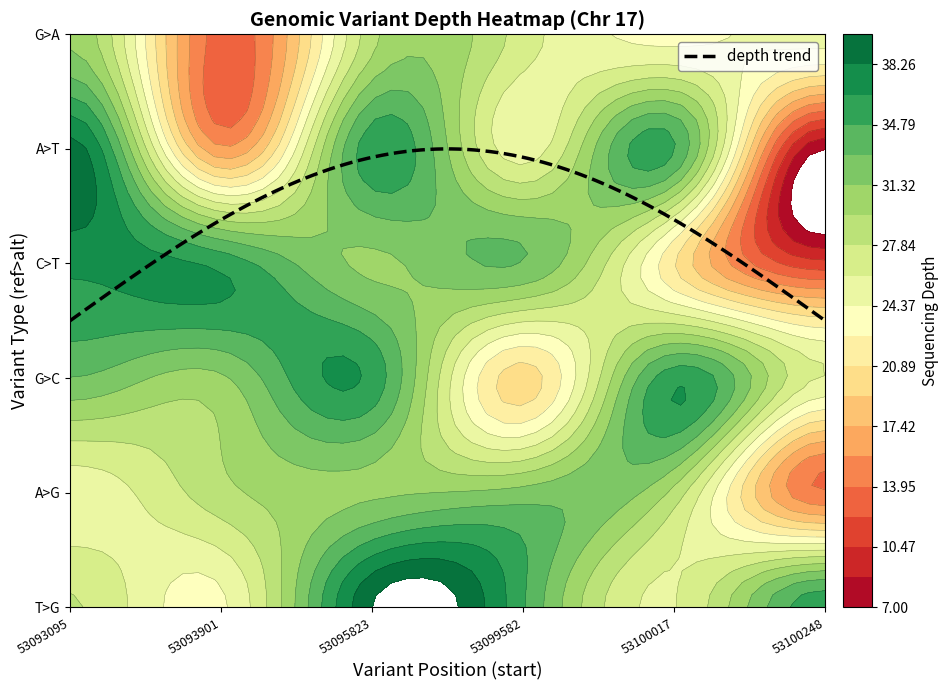

Reading left to right, extract all data points from this chart.

T>G: 53093095=28	53093901=24	53095823=40	53099582=35	53100017=26	53100248=36
A>G: 53093095=25	53093901=29	53095823=31	53099582=32	53100017=29	53100248=14
G>C: 53093095=33	53093901=31	53095823=36	53099582=20	53100017=36	53100248=26
C>T: 53093095=37	53093901=36	53095823=31	53099582=33	53100017=21	53100248=11
A>T: 53093095=39	53093901=16	53095823=36	53099582=25	53100017=35	53100248=7
G>A: 53093095=31	53093901=13	53095823=29	53099582=27	53100017=24	53100248=25